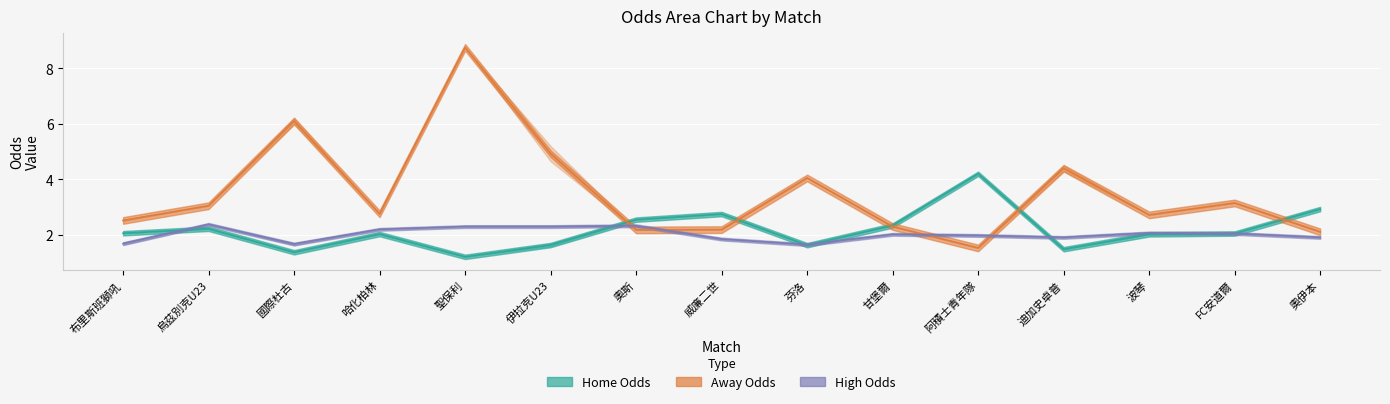

At which category is the sum across all series the highest?

聖保利